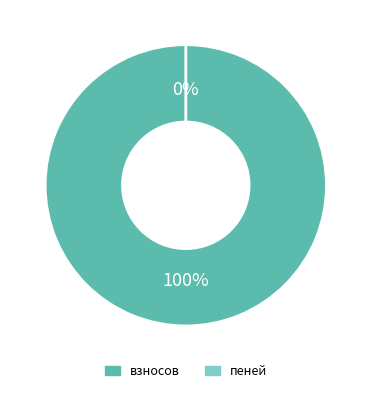

True or false: пеней accounts for 0% of the total.

True